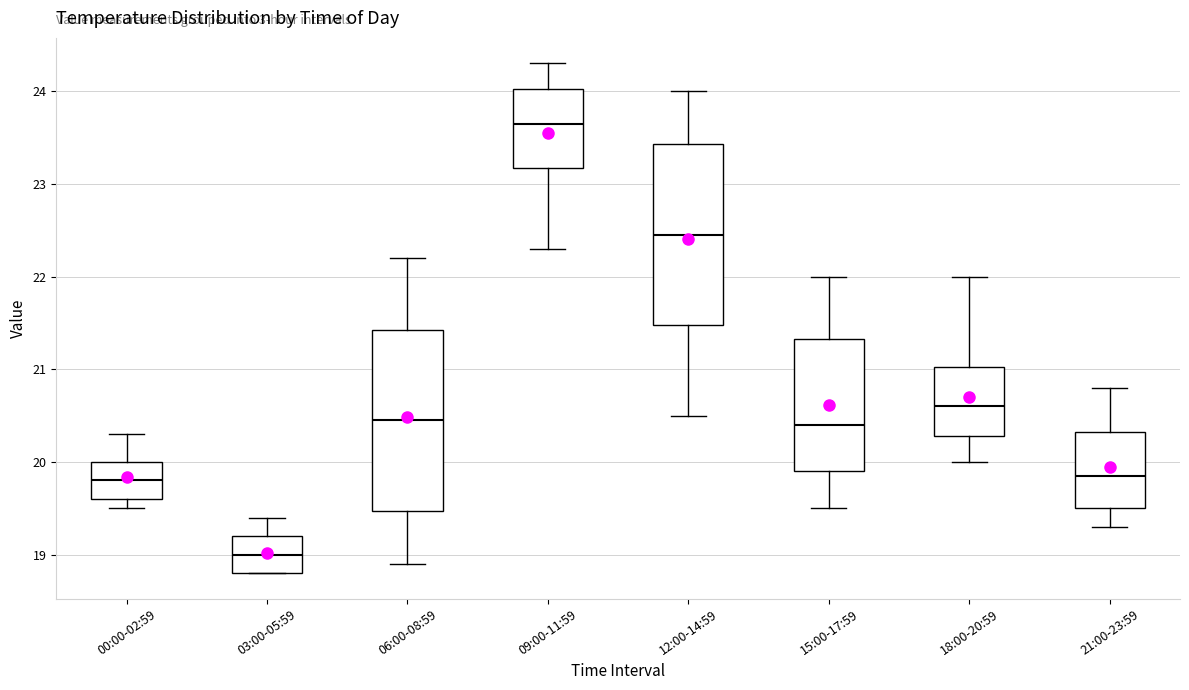

Which box has the highest median line?

09:00-11:59